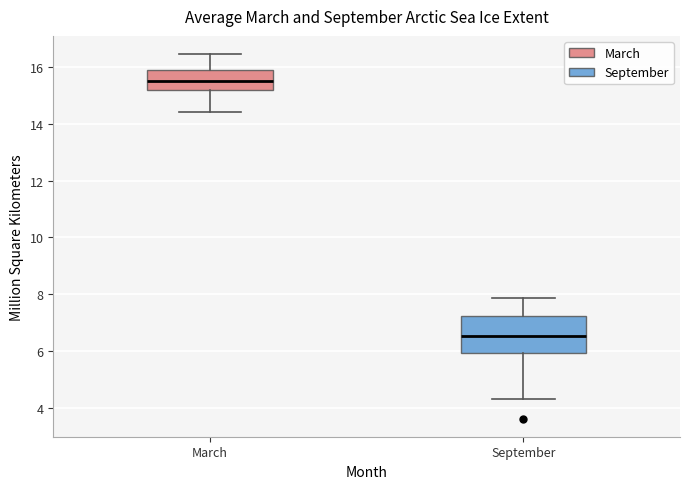

Reading left to right, read every box against the y-axis: the position of its median line, the range the box covers, and the ends of its whiskers. The values are not printed on the chart, so give them approximately, as read against the axis.

March: median 15.6, box 15.2 to 15.8, whiskers 14.4 to 16.4
September: median 6.6, box 6.0 to 7.2, whiskers 4.4 to 7.8